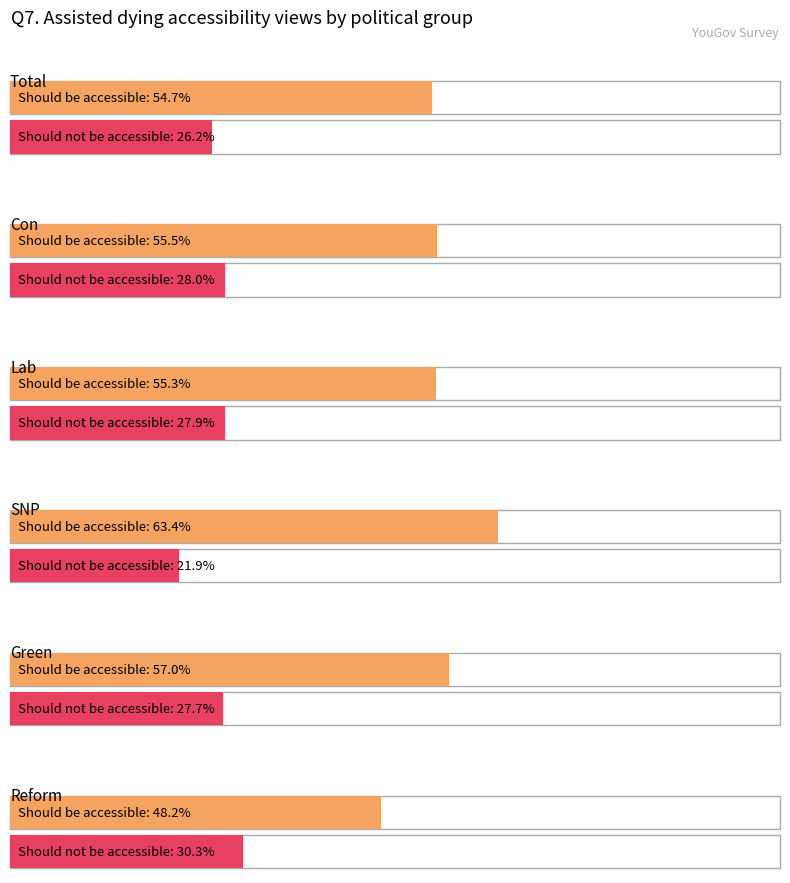

What is the label of the 2nd bar from the left?

Con